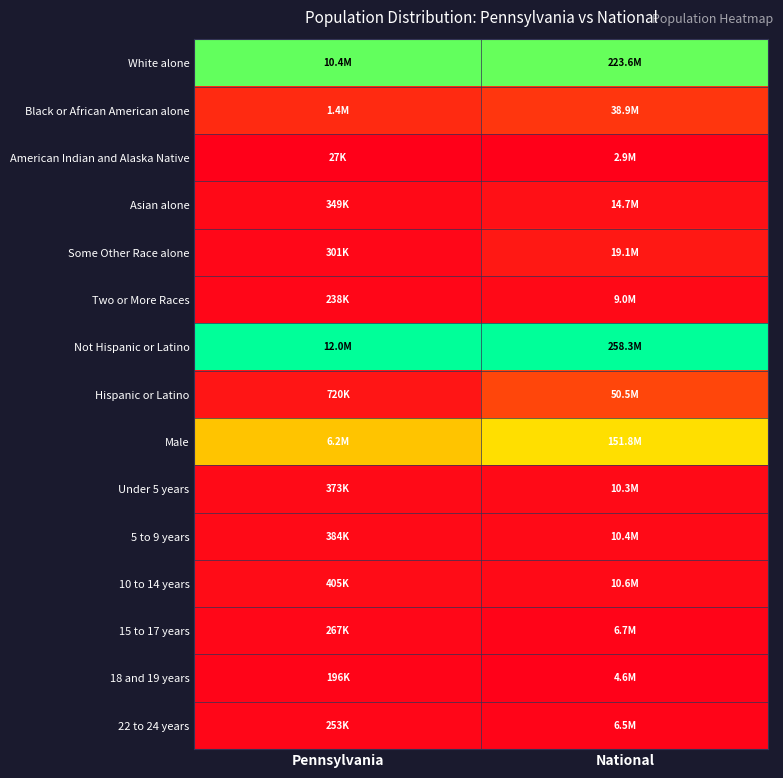

Reading right to left, transcribe all the data shown in this chart.

White alone: National=0.9	Pennsylvania=0.9
Black or African American alone: National=0.1	Pennsylvania=0.1
American Indian and Alaska Native: National=0.0	Pennsylvania=0.0
Asian alone: National=0.0	Pennsylvania=0.0
Some Other Race alone: National=0.1	Pennsylvania=0.0
Two or More Races: National=0.0	Pennsylvania=0.0
Not Hispanic or Latino: National=1.0	Pennsylvania=1.0
Hispanic or Latino: National=0.2	Pennsylvania=0.1
Male: National=0.6	Pennsylvania=0.5
Under 5 years: National=0.0	Pennsylvania=0.0
5 to 9 years: National=0.0	Pennsylvania=0.0
10 to 14 years: National=0.0	Pennsylvania=0.0
15 to 17 years: National=0.0	Pennsylvania=0.0
18 and 19 years: National=0.0	Pennsylvania=0.0
22 to 24 years: National=0.0	Pennsylvania=0.0